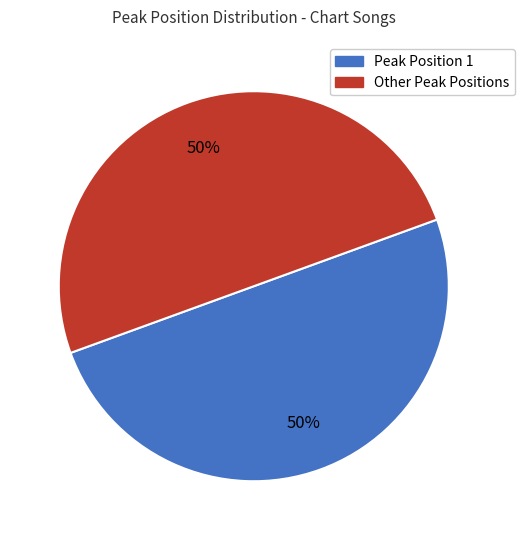

Approximately how many times larger is the value at Other Peak Positions compared to Peak Position 1?

1.0